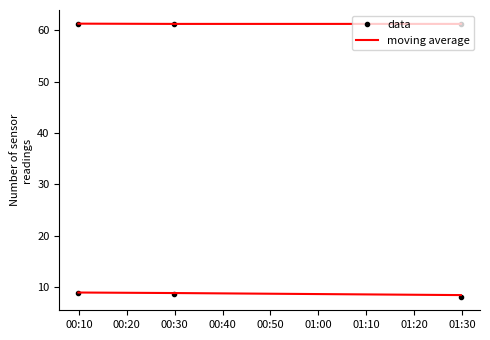

What is the value of the data point at the 3rd from the left?

61.3